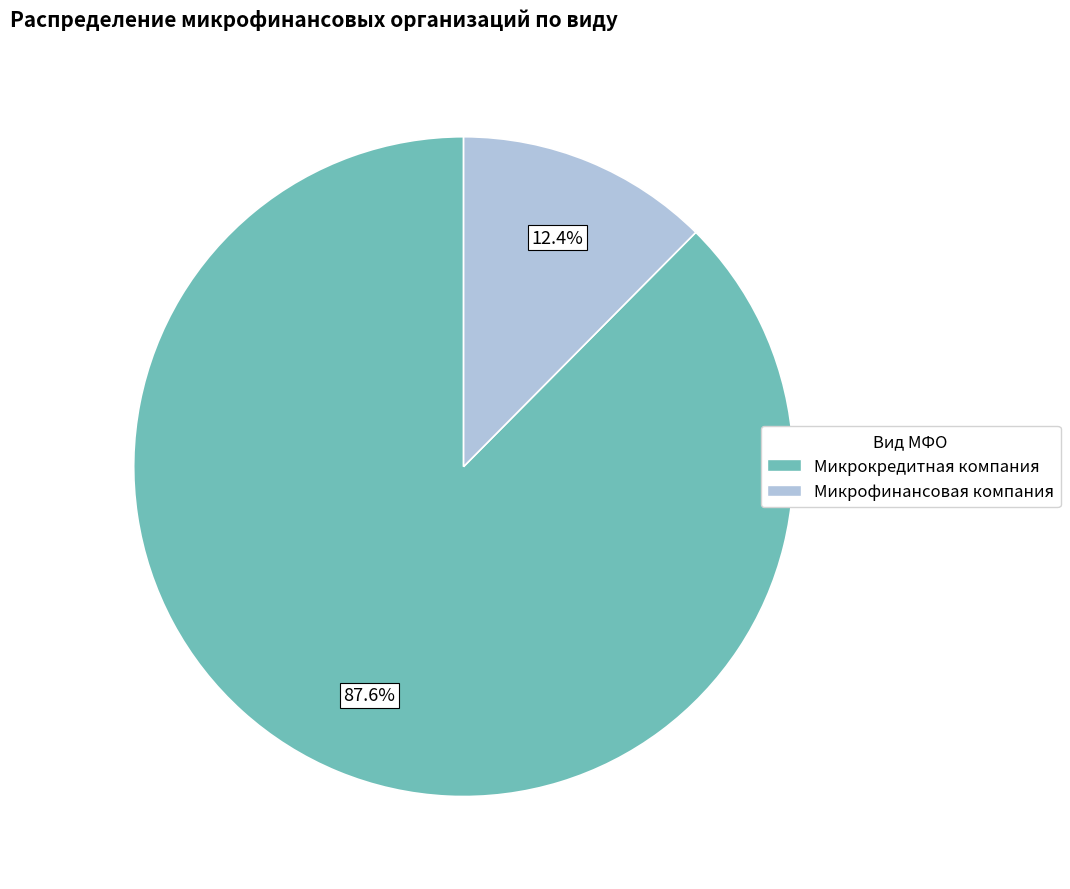

Which category has the biggest portion of the pie?

Микрокредитная компания